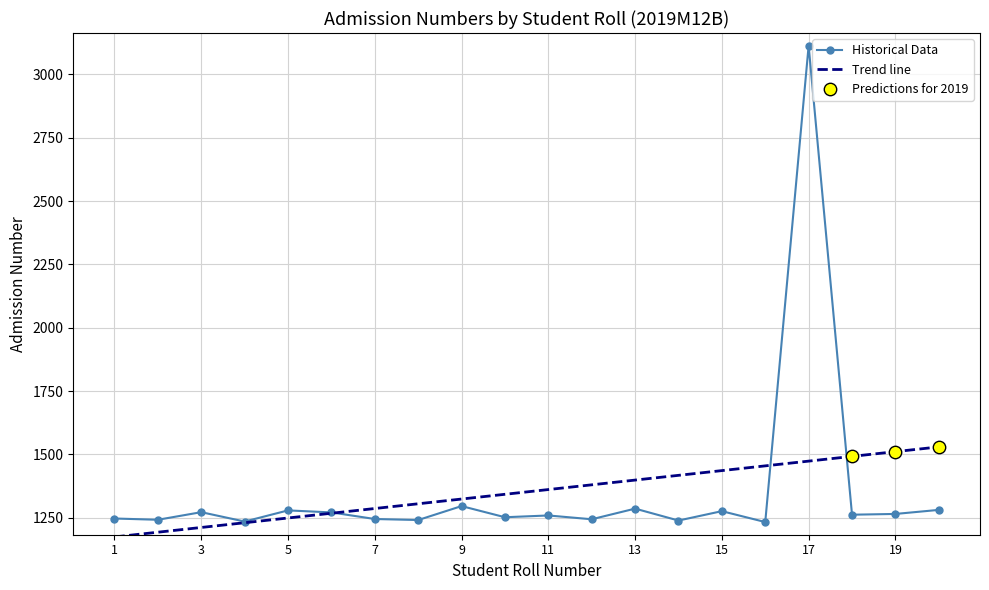

Approximately how many times larger is the value at 20 compared to 3?

1.0